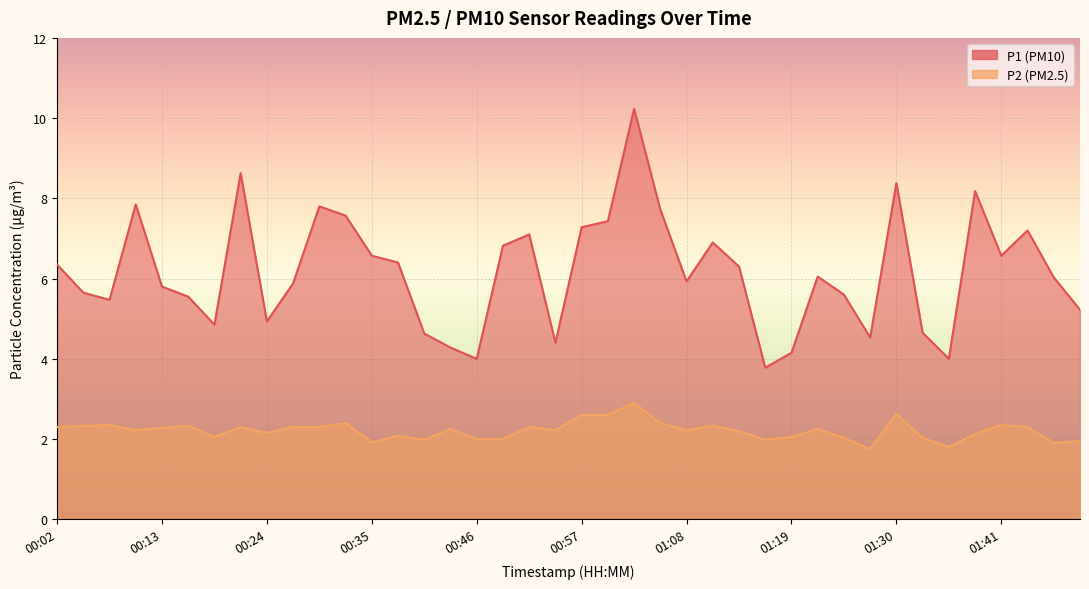

True or false: P2 has a value of 0.7 at 00:51.

False